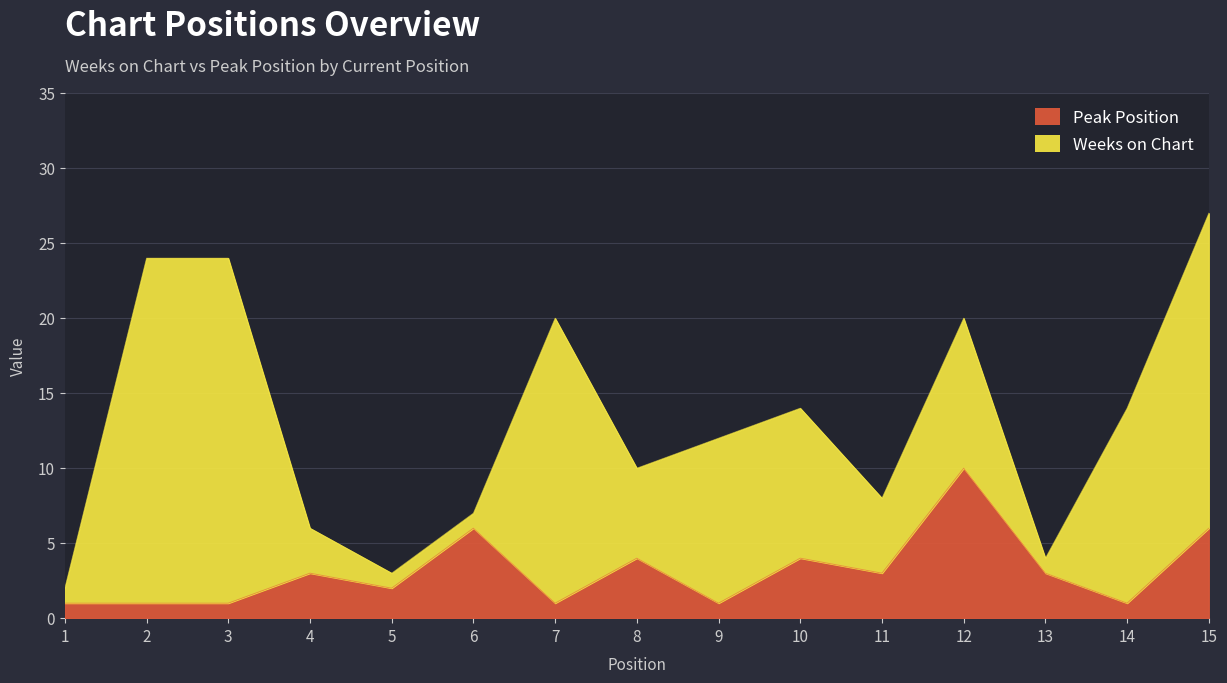

How many values are between 1 and 4?

12